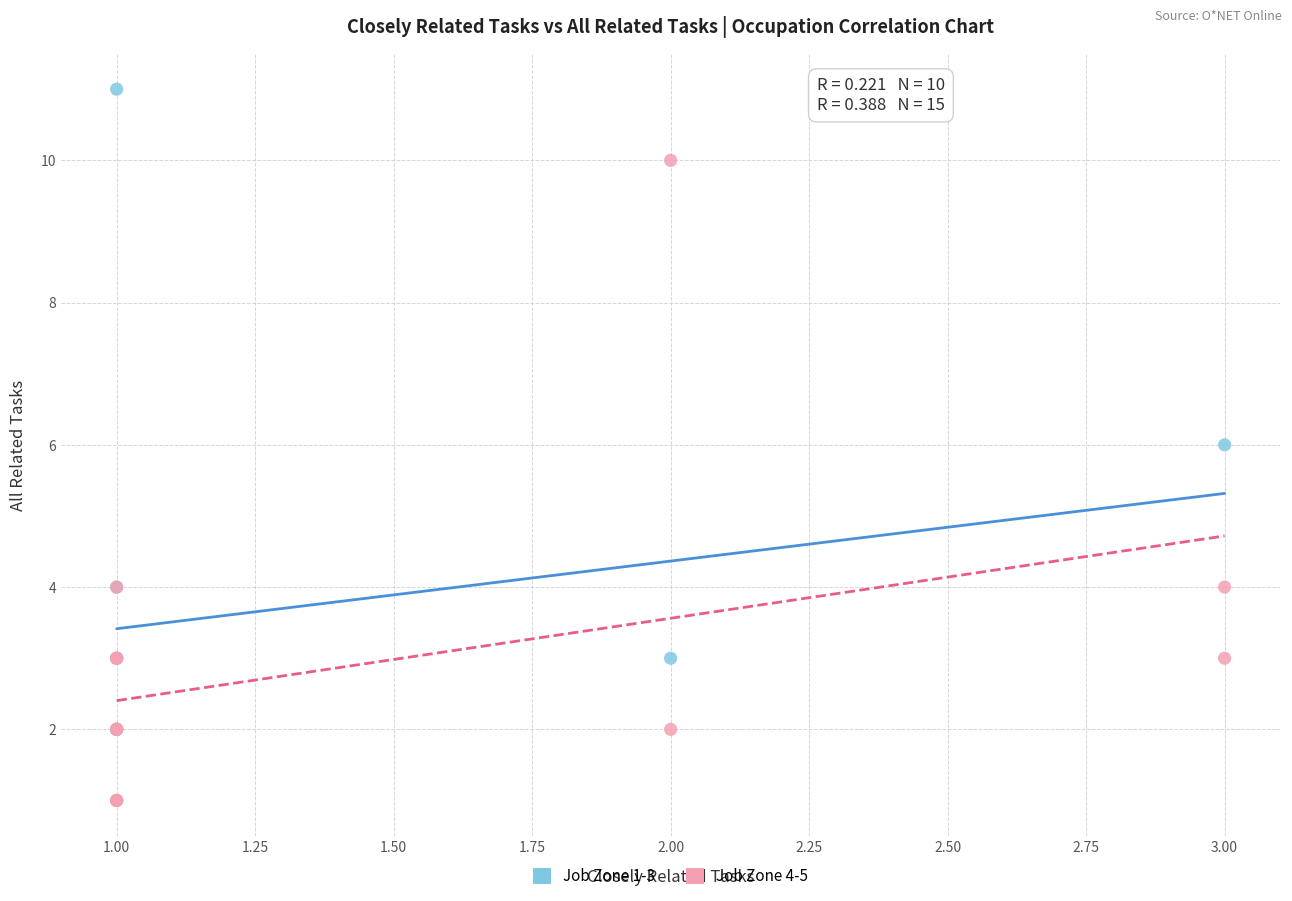

Which series reaches the maximum Y coordinate?

Job Zone 1-3